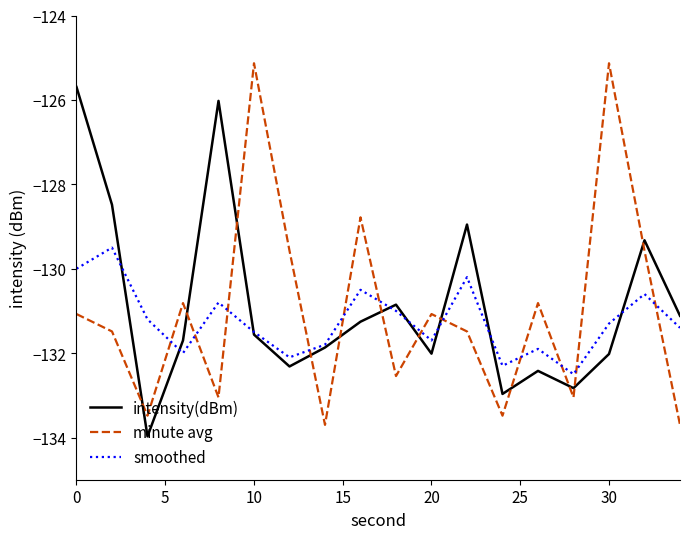

Reading left to right, list all the values displayed in this chart.

intensity(dBm): -125.7	-128.5	-134.0	-131.7	-126.0	-131.6	-132.3	-131.9	-131.3	-130.9	-132.0	-129.0	-133.0	-132.4	-132.8	-132.0	-129.3	-131.1
minute avg: -131.1	-131.5	-133.5	-130.8	-133.0	-125.1	-129.6	-133.7	-128.8	-132.5	-131.1	-131.5	-133.5	-130.8	-133.0	-125.1	-129.6	-133.7
smoothed: -130.0	-129.5	-131.2	-132.0	-130.8	-131.5	-132.1	-131.8	-130.5	-131.0	-131.7	-130.2	-132.3	-131.9	-132.5	-131.3	-130.6	-131.4